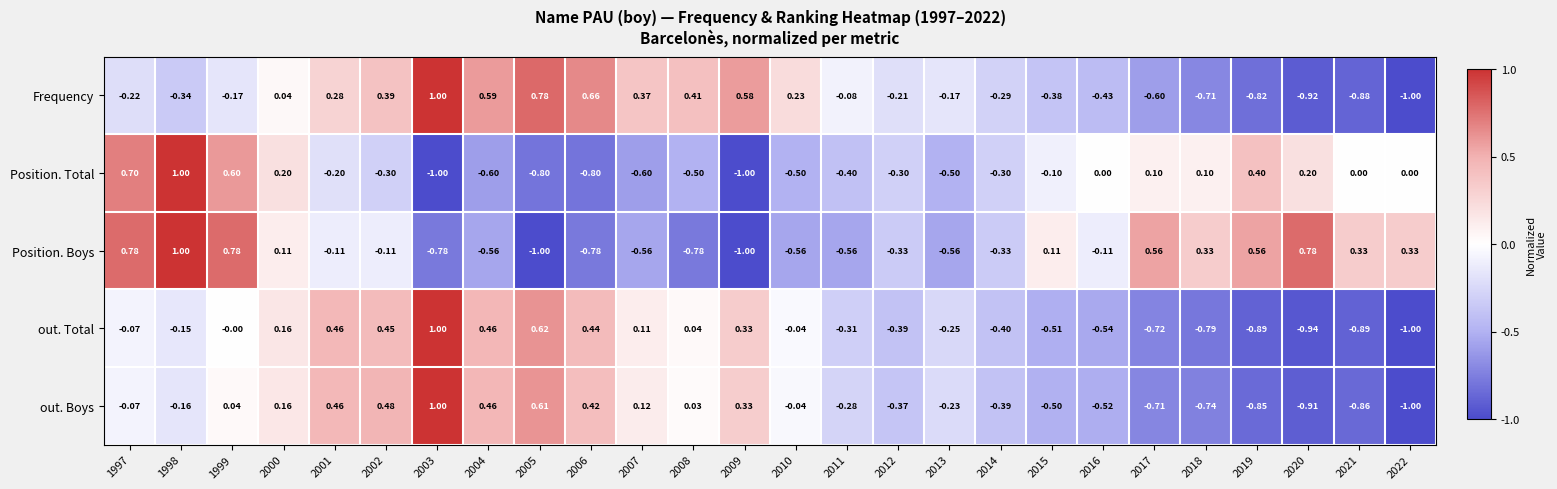

Rank the series at 2008 from lowest to highest value.

Position. Boys, Position. Total, out. Boys, out. Total, Frequency